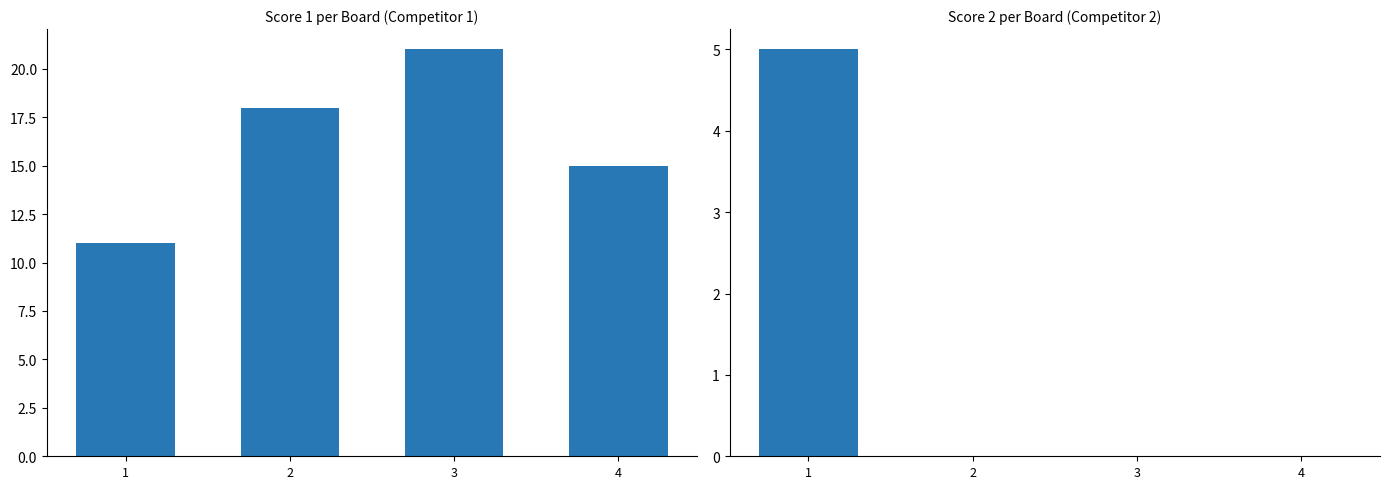

What is the sum of all Score 1 values?

65